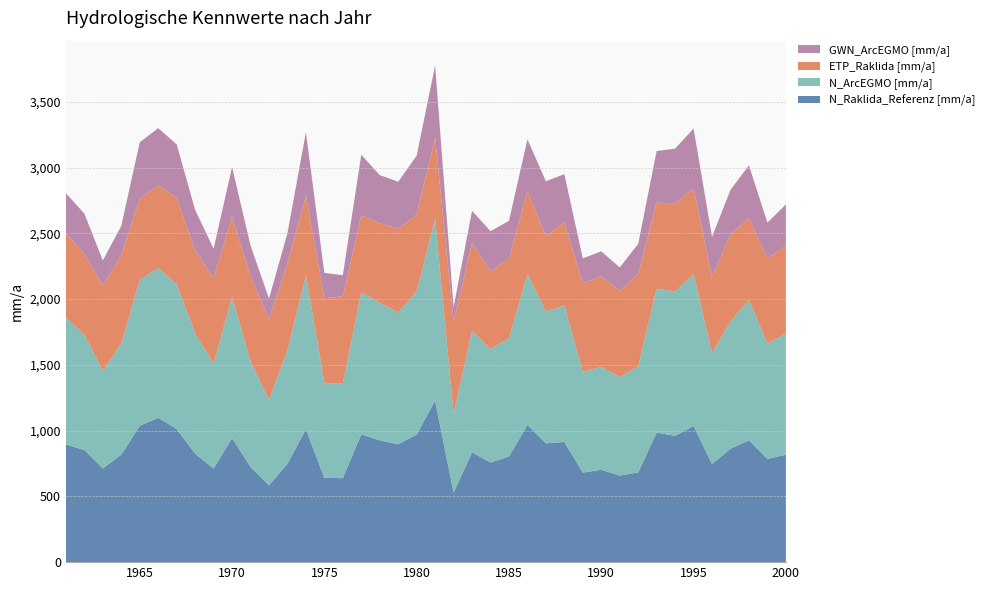

Reading left to right, what are all the values shown in this chart?

N_Raklida_Referenz [mm/a]: 1961=895.0	1962=852.7	1963=712.6	1964=817.3	1965=1037.3	1966=1097.9	1967=1012.8	1968=824.7	1969=711.6	1970=943.7	1971=723.5	1972=584.1	1973=747.8	1974=1010.5	1975=641.6	1976=638.4	1977=972.4	1978=926.3	1979=896.9	1980=970.4	1981=1228.8	1982=528.6	1983=835.7	1984=757.2	1985=803.4	1986=1043.1	1987=903.8	1988=913.6	1989=681.1	1990=702.4	1991=658.6	1992=682.0	1993=984.7	1994=960.2	1995=1036.2	1996=745.0	1997=862.9	1998=926.8	1999=784.9	2000=817.0
N_ArcEGMO [mm/a]: 1961=964.8	1962=876.9	1963=742.3	1964=845.6	1965=1109.1	1966=1138.7	1967=1100.5	1968=914.1	1969=796.8	1970=1072.8	1971=803.2	1972=652.6	1973=861.4	1974=1171.6	1975=722.1	1976=717.8	1977=1080.3	1978=1045.7	1979=1002.3	1980=1088.0	1981=1382.8	1982=597.5	1983=924.0	1984=863.6	1985=898.9	1986=1148.1	1987=1003.2	1988=1037.6	1989=766.8	1990=781.6	1991=749.5	1992=807.3	1993=1095.0	1994=1097.9	1995=1155.6	1996=842.5	1997=967.7	1998=1066.4	1999=876.1	2000=922.4
ETP_Raklida [mm/a]: 1961=640.1	1962=612.7	1963=647.4	1964=670.6	1965=618.8	1966=628.5	1967=655.4	1968=632.5	1969=650.1	1970=609.5	1971=649.7	1972=609.4	1973=663.3	1974=604.4	1975=642.4	1976=665.7	1977=582.4	1978=605.7	1979=635.1	1980=584.6	1981=619.8	1982=703.5	1983=666.0	1984=589.7	1985=608.1	1986=630.0	1987=571.2	1988=633.2	1989=673.0	1990=690.8	1991=655.2	1992=699.7	1993=654.0	1994=670.6	1995=651.0	1996=579.7	1997=662.4	1998=622.0	1999=648.9	2000=665.3
GWN_ArcEGMO [mm/a]: 1961=305.8	1962=307.6	1963=192.0	1964=223.5	1965=427.8	1966=434.9	1967=407.9	1968=307.2	1969=224.6	1970=377.9	1971=231.7	1972=158.5	1973=228.5	1974=482.3	1975=193.5	1976=160.0	1977=462.6	1978=365.5	1979=358.4	1980=448.0	1981=545.3	1982=108.8	1983=245.9	1984=306.3	1985=285.2	1986=393.6	1987=418.0	1988=366.0	1989=188.6	1990=188.6	1991=178.2	1992=231.4	1993=392.4	1994=415.9	1995=454.2	1996=305.9	1997=338.5	1998=401.8	1999=271.8	2000=315.2